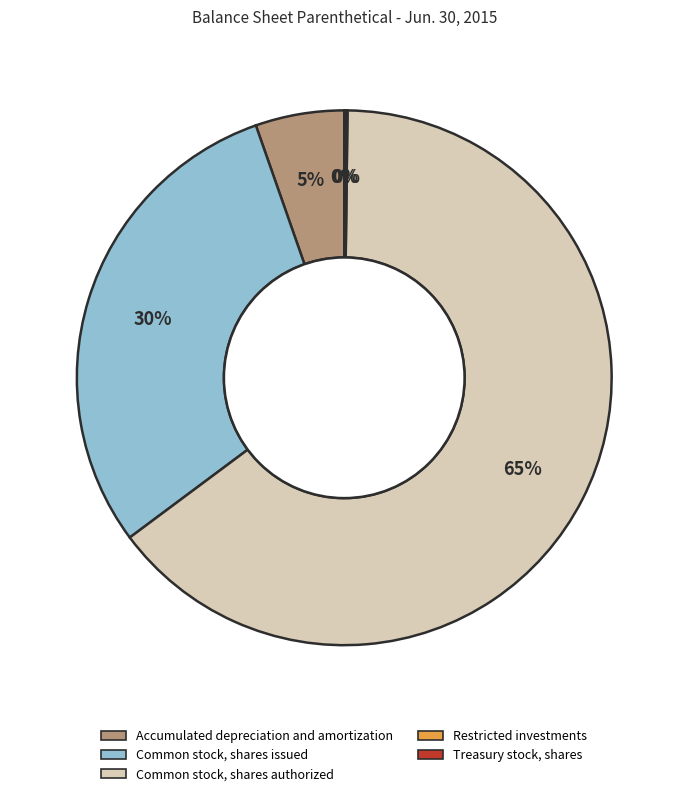

Which slice is the largest?

Common stock, shares authorized